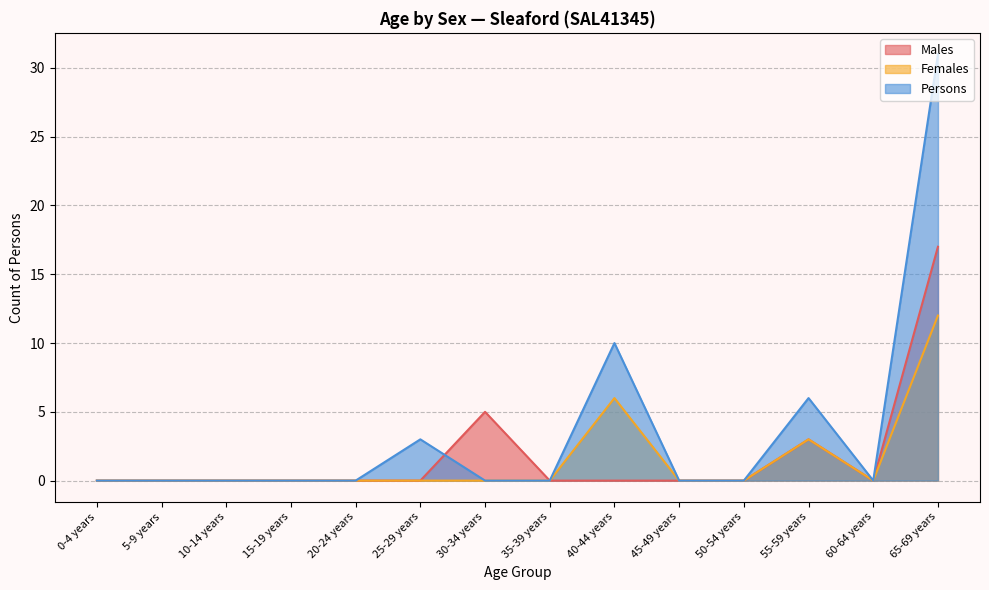

What is the label of the 12th point from the right?

10-14 years